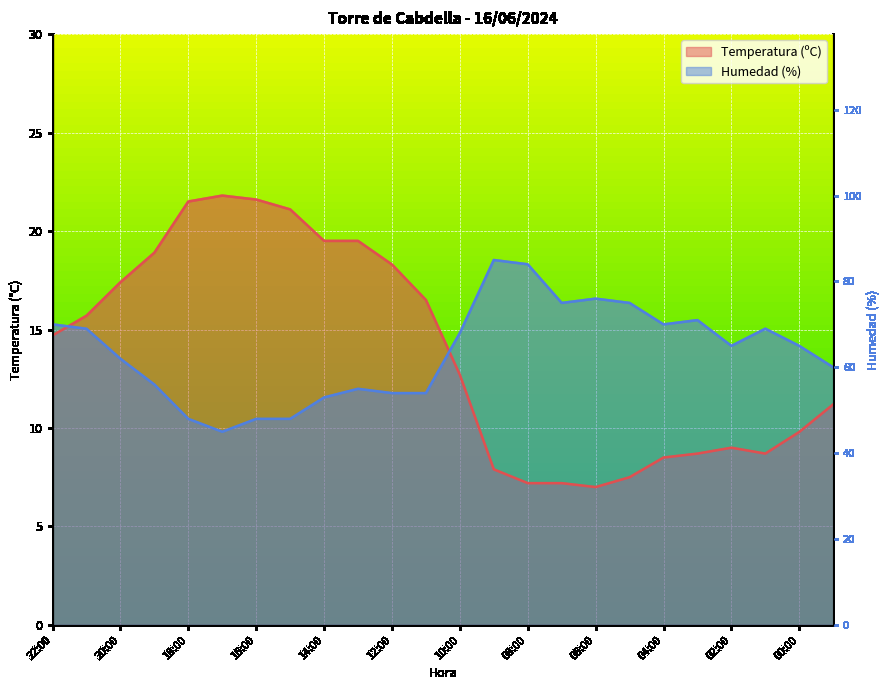

True or false: Humedad (%) has more than 0 points higher than both neighbors.

True